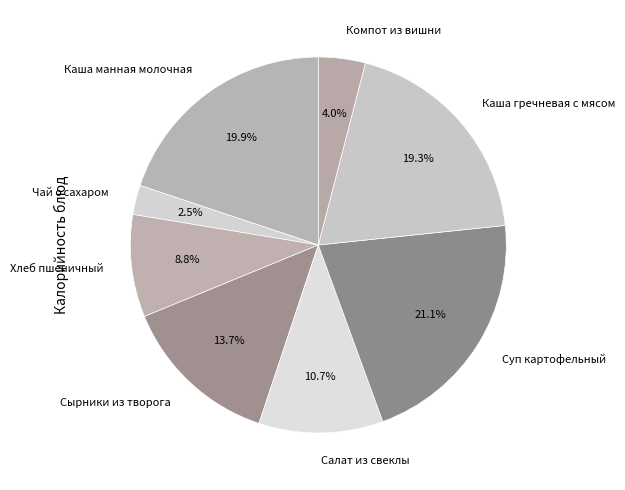

Which has a higher value, Каша манная молочная or Сырники из творога?

Каша манная молочная